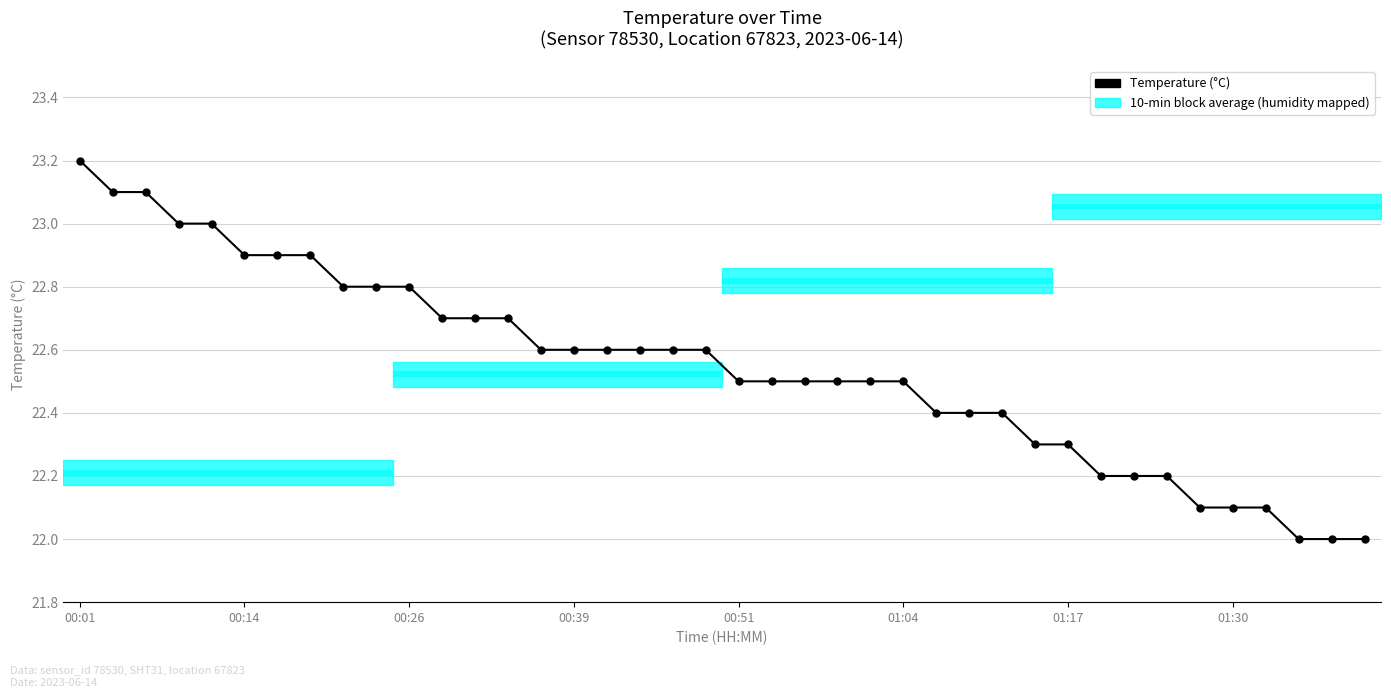

What value does the data have at 29?

22.3